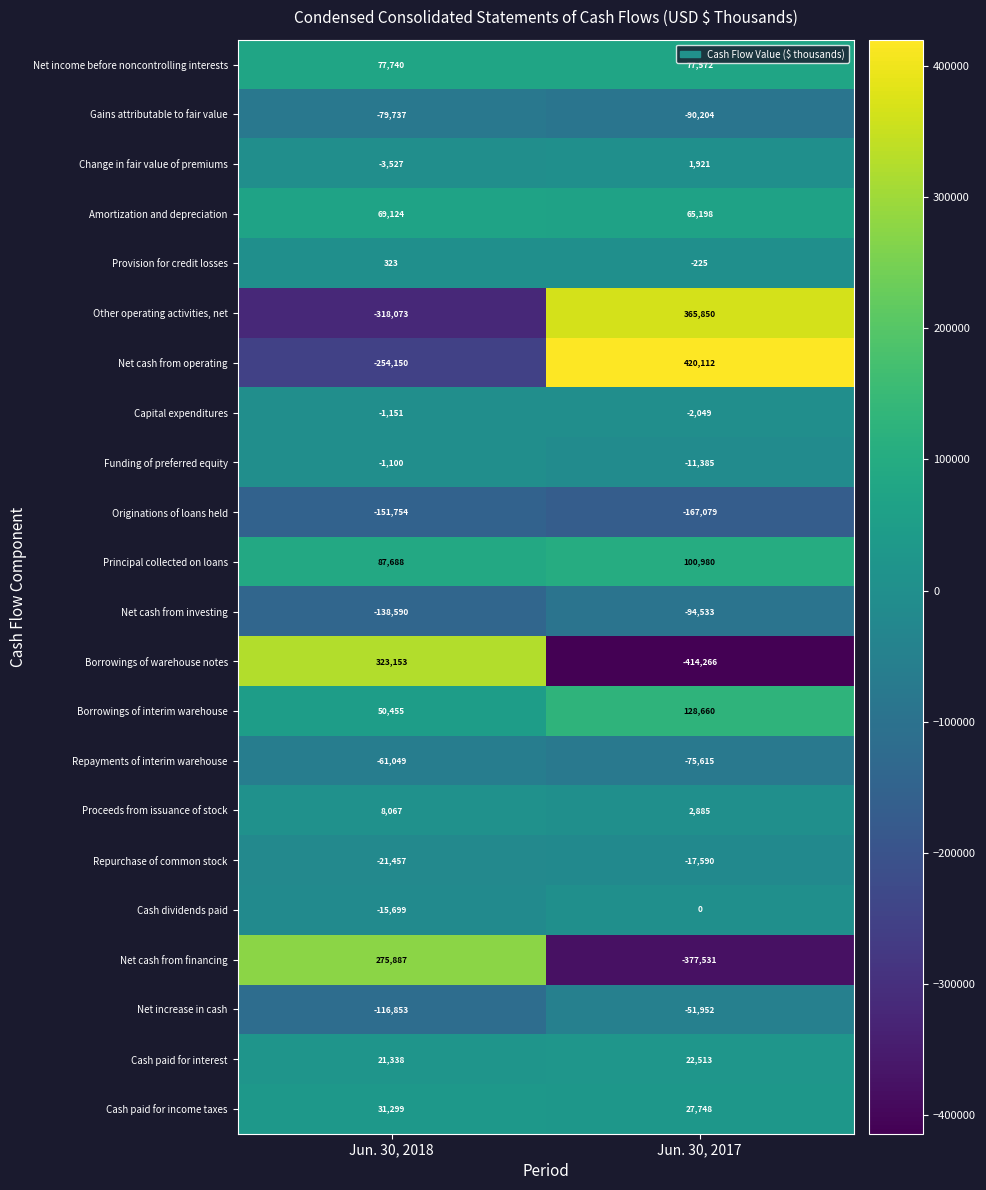

How many distinct data groups are displayed?

22